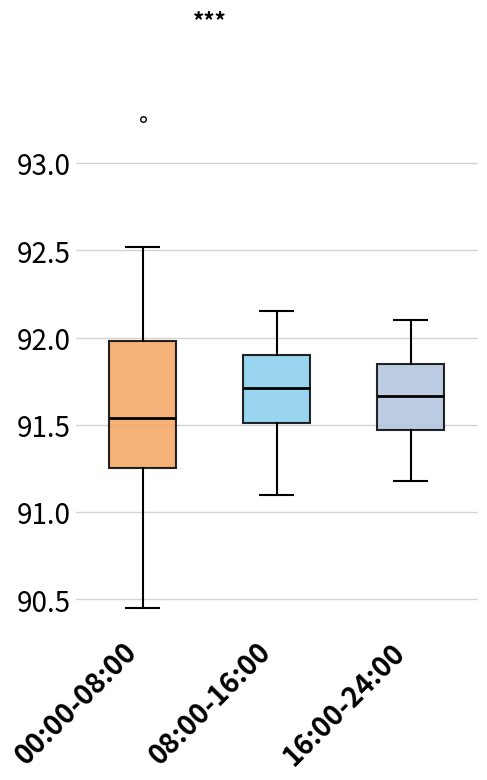

Reading left to right, transcribe this box plot: for each box, give where its median line is, the range the box spans, and where its two whiskers end, as read against the y-axis. The values are not printed on the chart, so give them approximately, as read against the axis.

00:00-08:00: median 91.55, box 91.25 to 92.00, whiskers 90.45 to 92.50
08:00-16:00: median 91.70, box 91.50 to 91.90, whiskers 91.10 to 92.15
16:00-24:00: median 91.65, box 91.45 to 91.85, whiskers 91.20 to 92.10